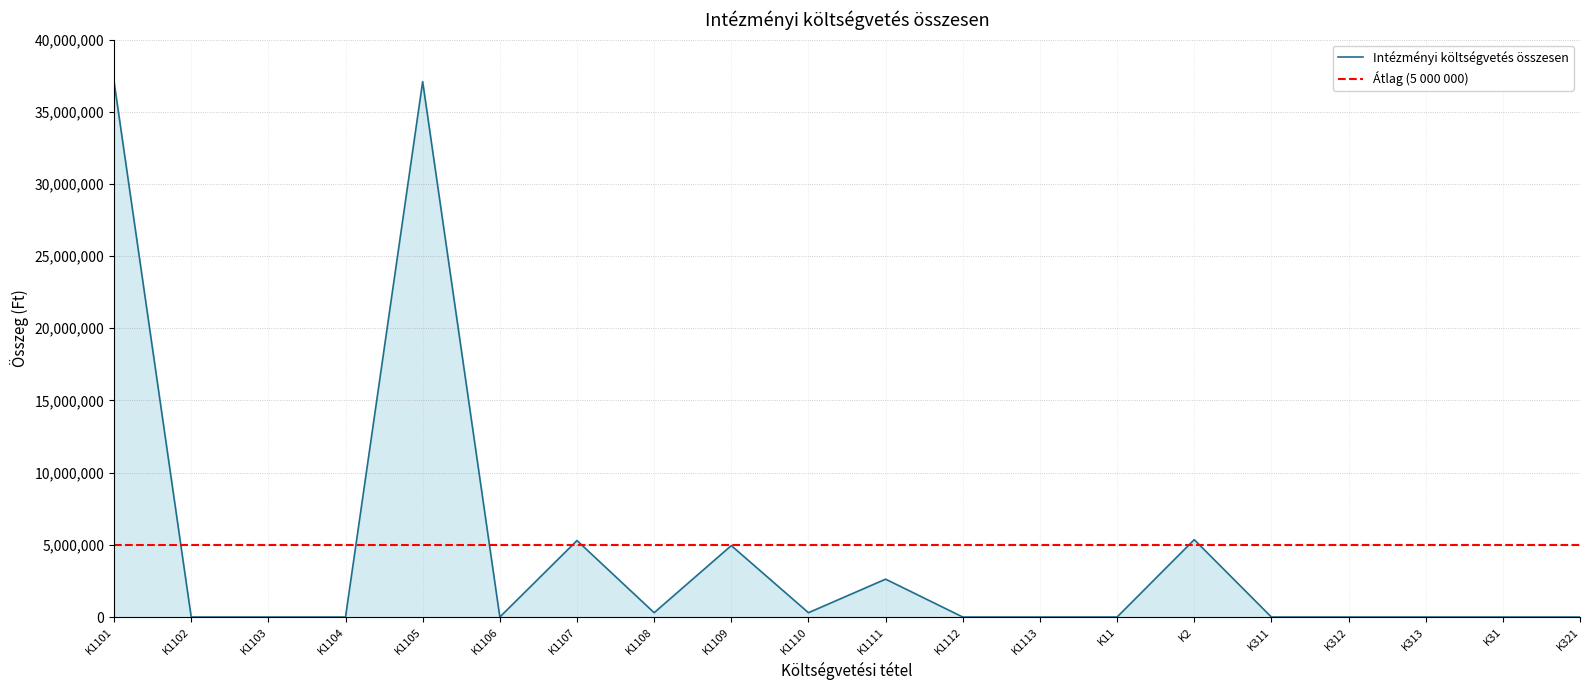

Is it true that the value at K312 is 0?

True